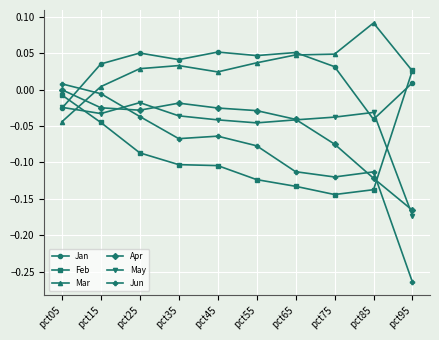

Which series has the largest range (max minus min)?

Jun